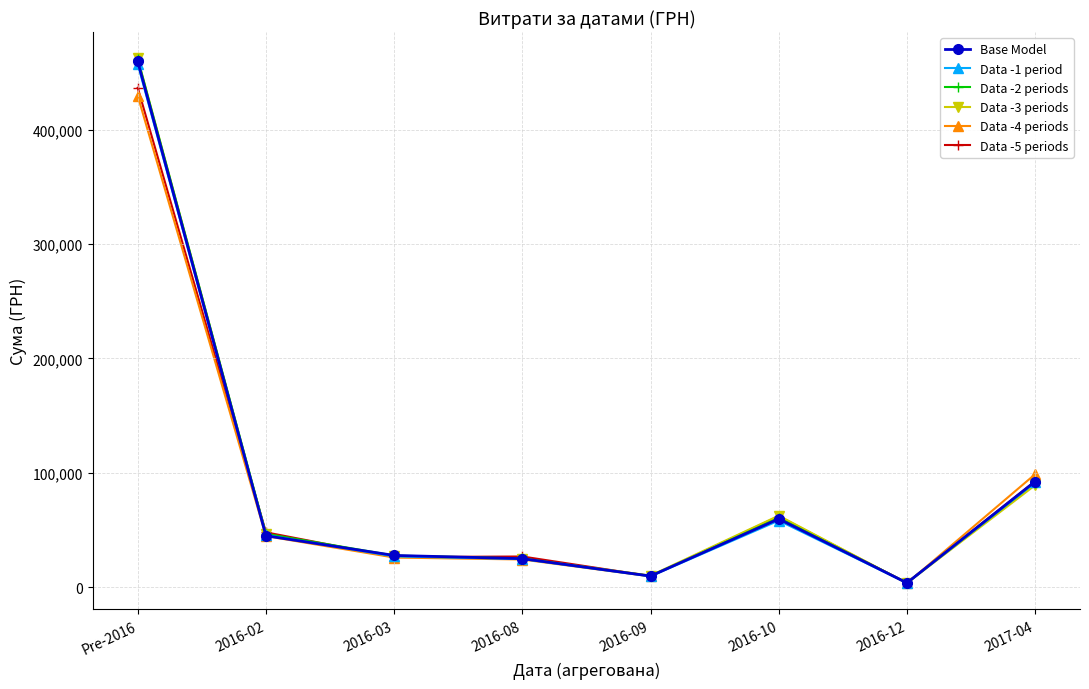

Rank the series at 2016-02 from highest to lowest value.

Data -5 periods, Data -2 periods, Data -3 periods, Data -1 period, Base Model, Data -4 periods